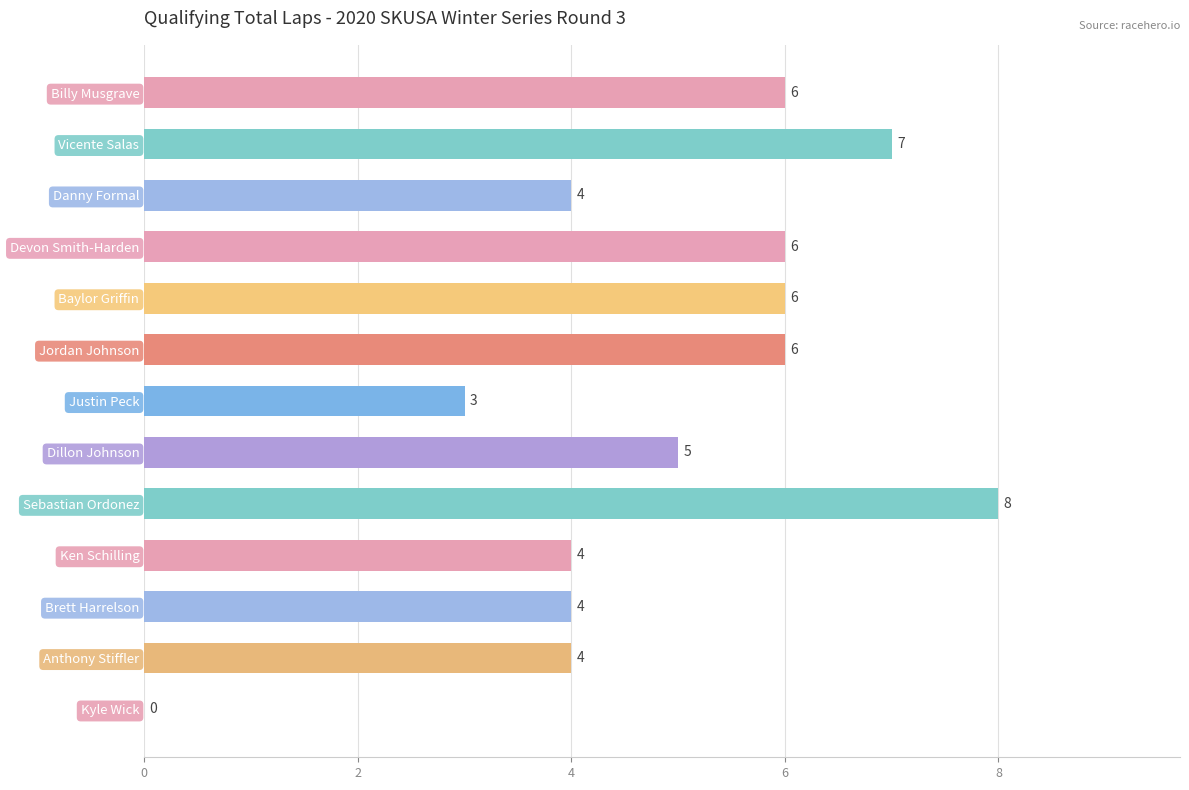

What is the sum of all values?

63